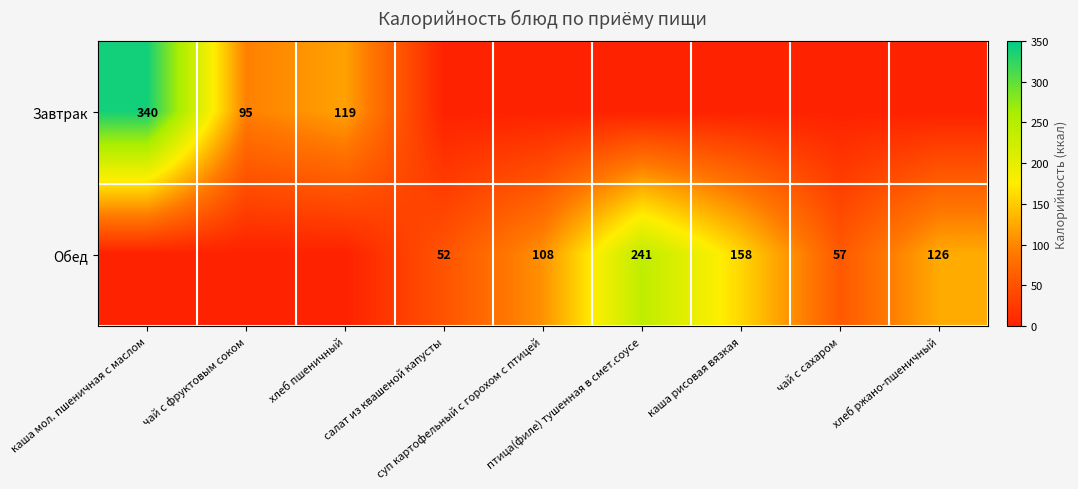

What is the difference between the second highest and second lowest values in the Обед series?

158